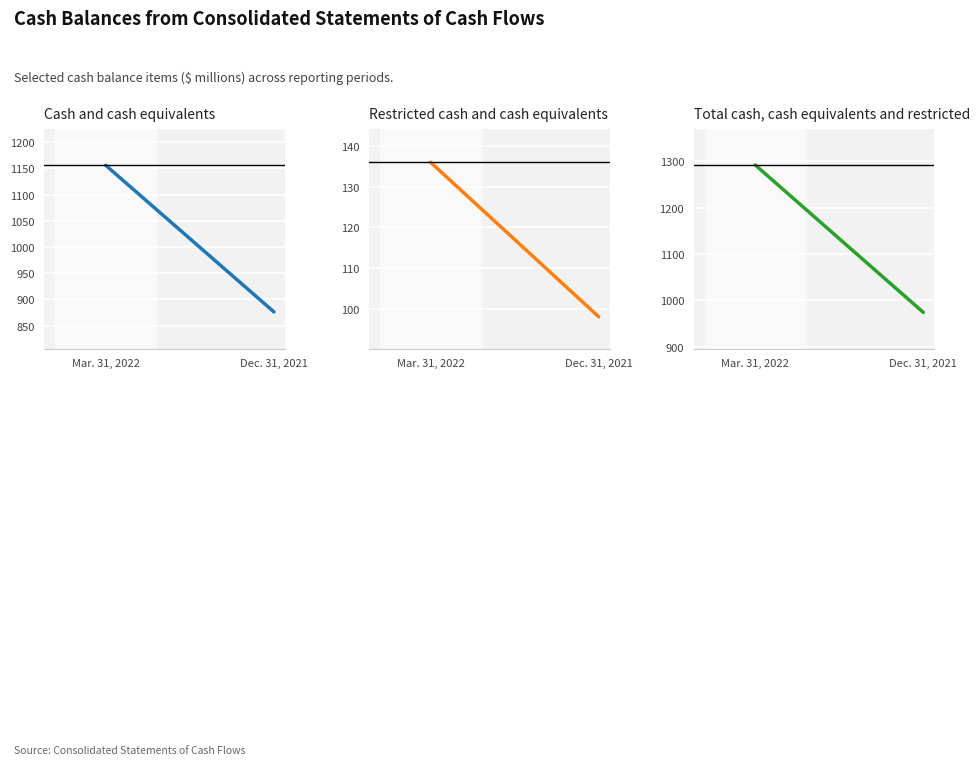

Which series has the largest total across all categories?

Total cash, cash equivalents and restricted